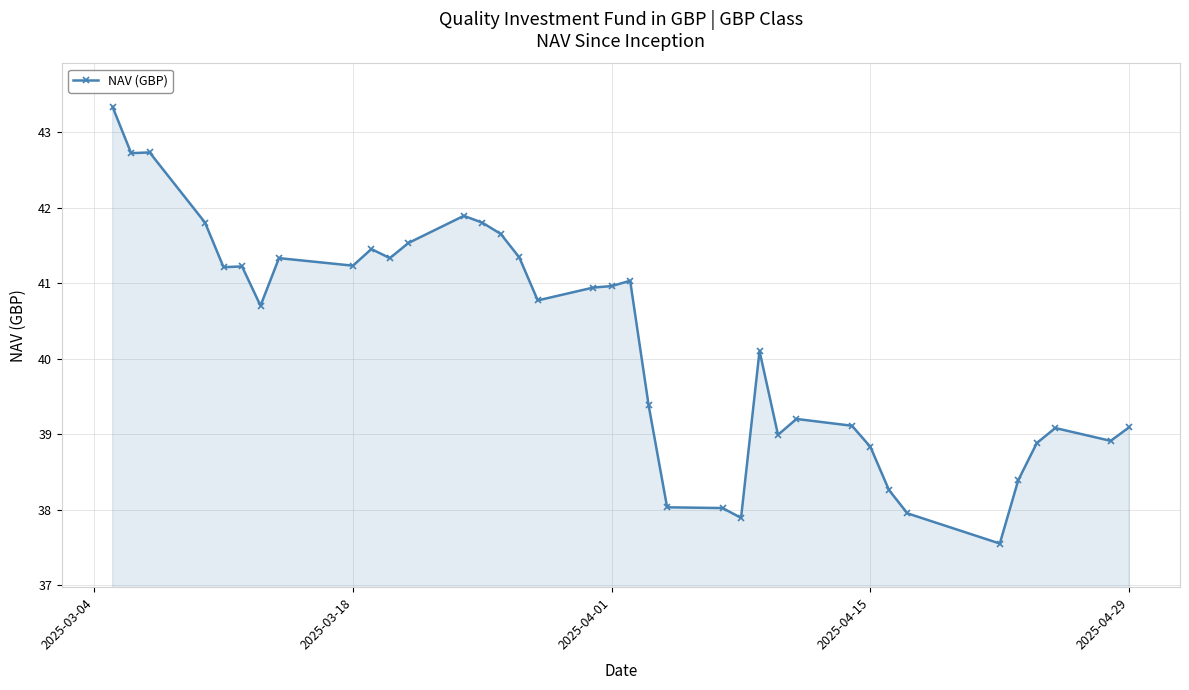

What is the average value?

40.2